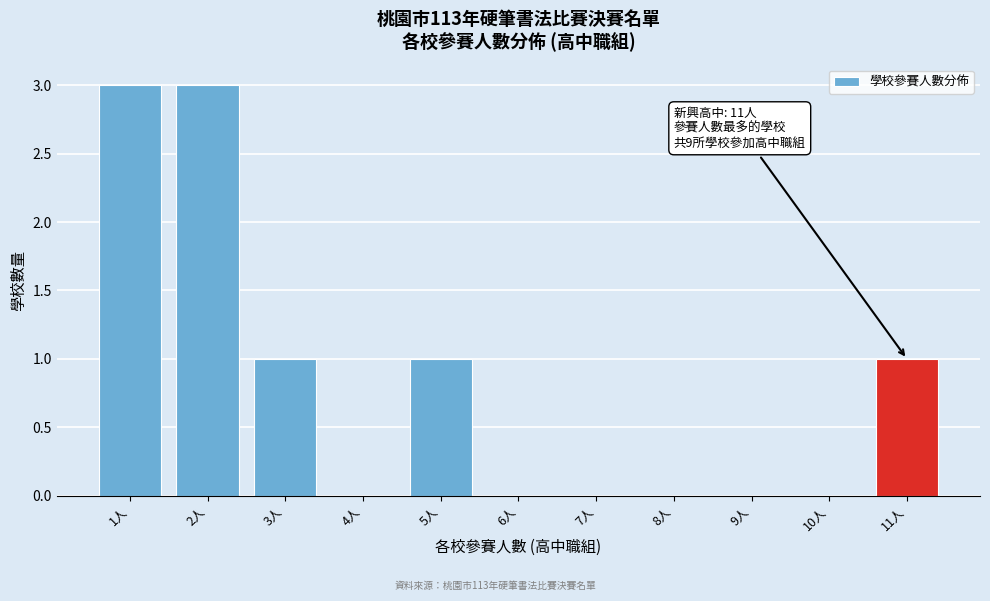

Reading left to right, list all the values displayed in this chart.

1人=3	2人=3	3人=1	4人=0	5人=1	6人=0	7人=0	8人=0	9人=0	10人=0	11人=1